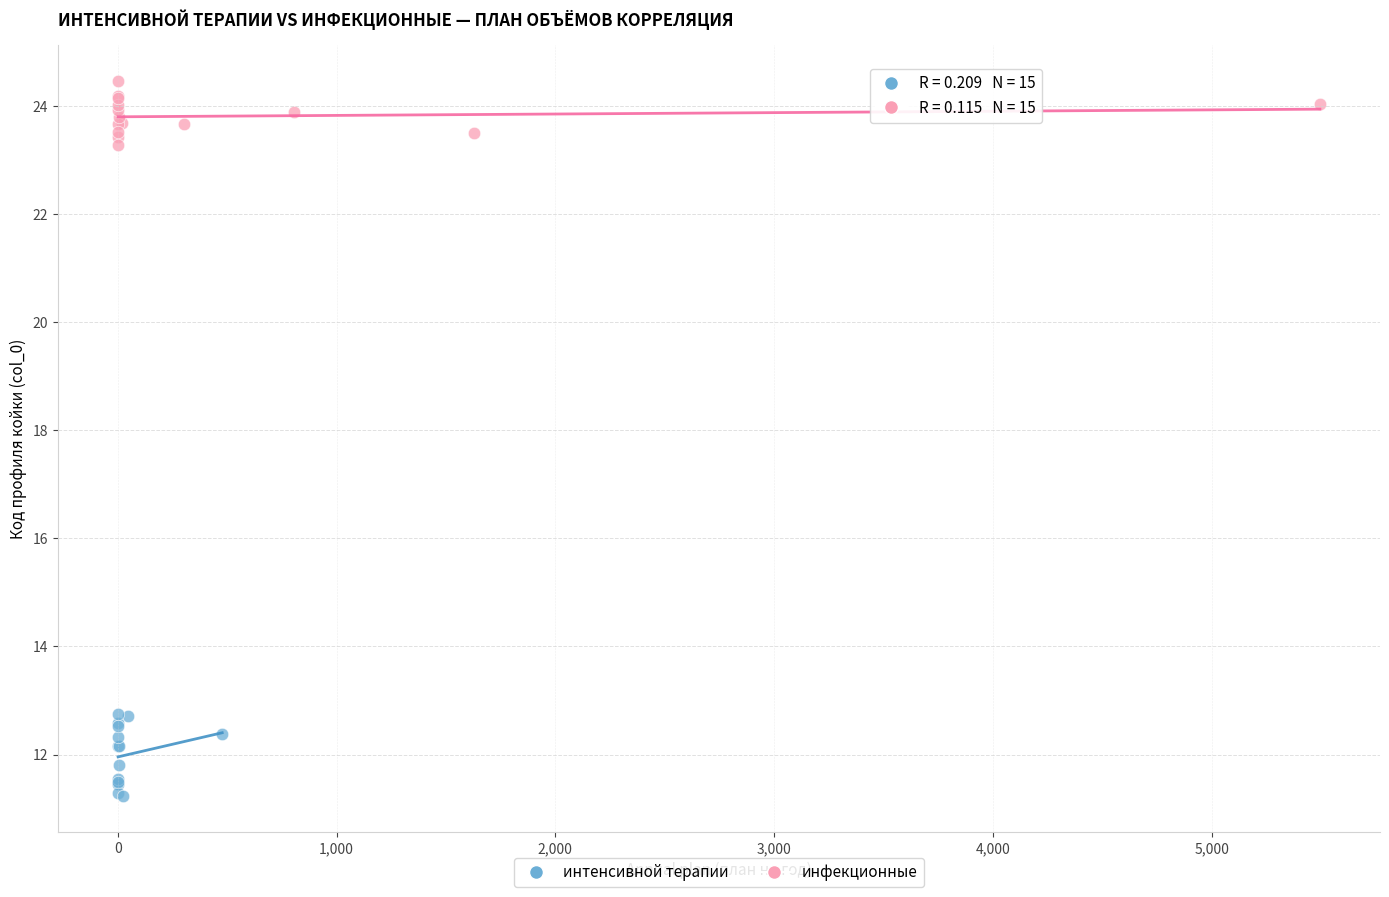

Which series contains the highest Y value?

инфекционные